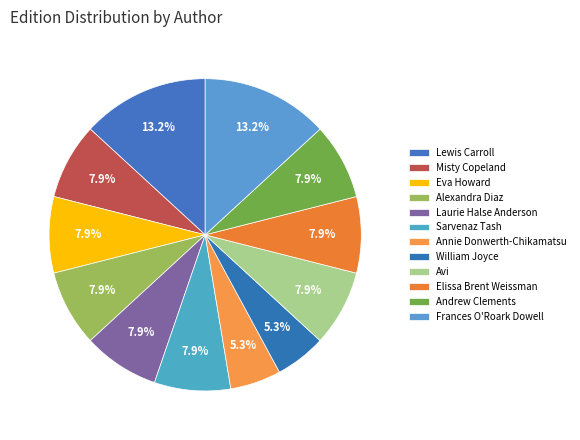

Count the number of slices in the pie.

12